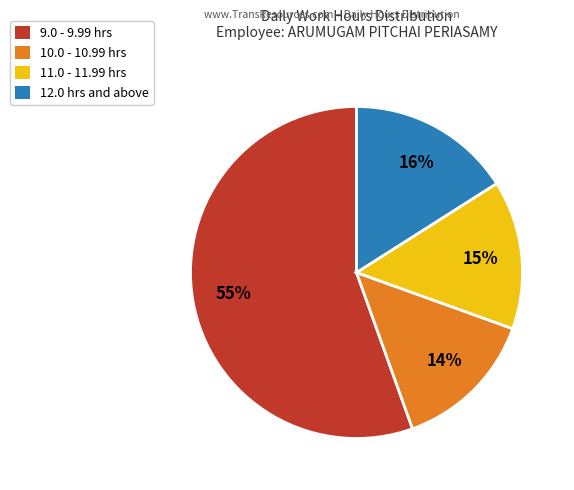

Is there any slice that represents more than half of the pie?

Yes